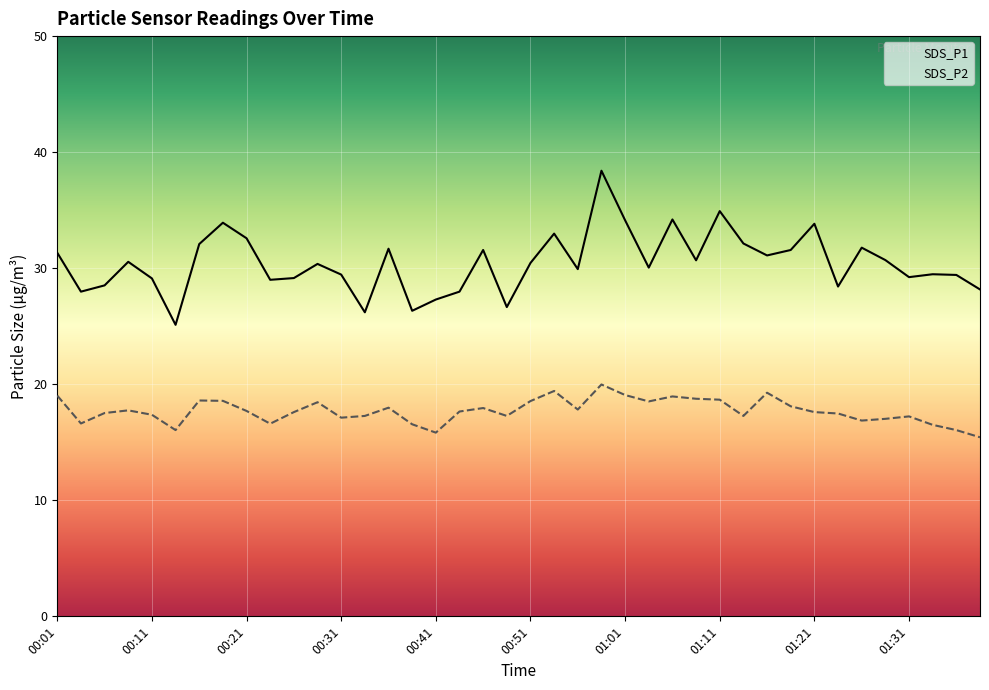

Reading left to right, extract all data points from this chart.

SDS_P1: 00:01=31.3	00:04=28.0	00:06=28.5	00:09=30.6	00:11=29.1	00:14=25.1	00:16=32.1	00:19=33.9	00:21=32.6	00:24=29.0	00:26=29.1	00:29=30.4	00:31=29.4	00:34=26.2	00:36=31.7	00:39=26.3	00:41=27.3	00:44=28.0	00:46=31.6	00:49=26.6	00:51=30.4	00:53=33.0	00:56=29.9	00:58=38.4	01:01=34.1	01:04=30.1	01:06=34.2	01:09=30.7	01:11=34.9	01:14=32.1	01:16=31.1	01:19=31.6	01:21=33.8	01:24=28.4	01:26=31.8	01:28=30.7	01:31=29.2	01:33=29.5	01:36=29.4	01:38=28.2
SDS_P2: 00:01=19.0	00:04=16.6	00:06=17.5	00:09=17.8	00:11=17.4	00:14=16.1	00:16=18.6	00:19=18.6	00:21=17.7	00:24=16.6	00:26=17.6	00:29=18.4	00:31=17.1	00:34=17.3	00:36=18.0	00:39=16.6	00:41=15.8	00:44=17.6	00:46=17.9	00:49=17.3	00:51=18.6	00:53=19.4	00:56=17.8	00:58=20.0	01:01=19.1	01:04=18.5	01:06=18.9	01:09=18.8	01:11=18.7	01:14=17.3	01:16=19.3	01:19=18.1	01:21=17.6	01:24=17.5	01:26=16.9	01:28=17.0	01:31=17.2	01:33=16.5	01:36=16.1	01:38=15.4